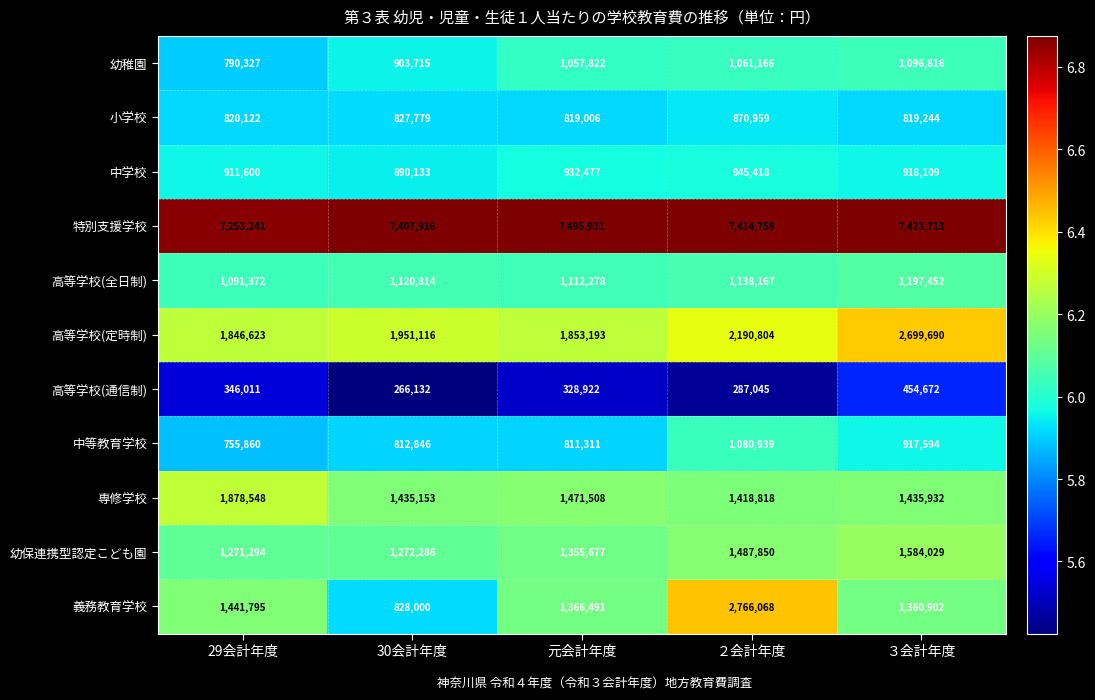

Is it true that 義務教育学校 equals 2766068 at ２会計年度?

True